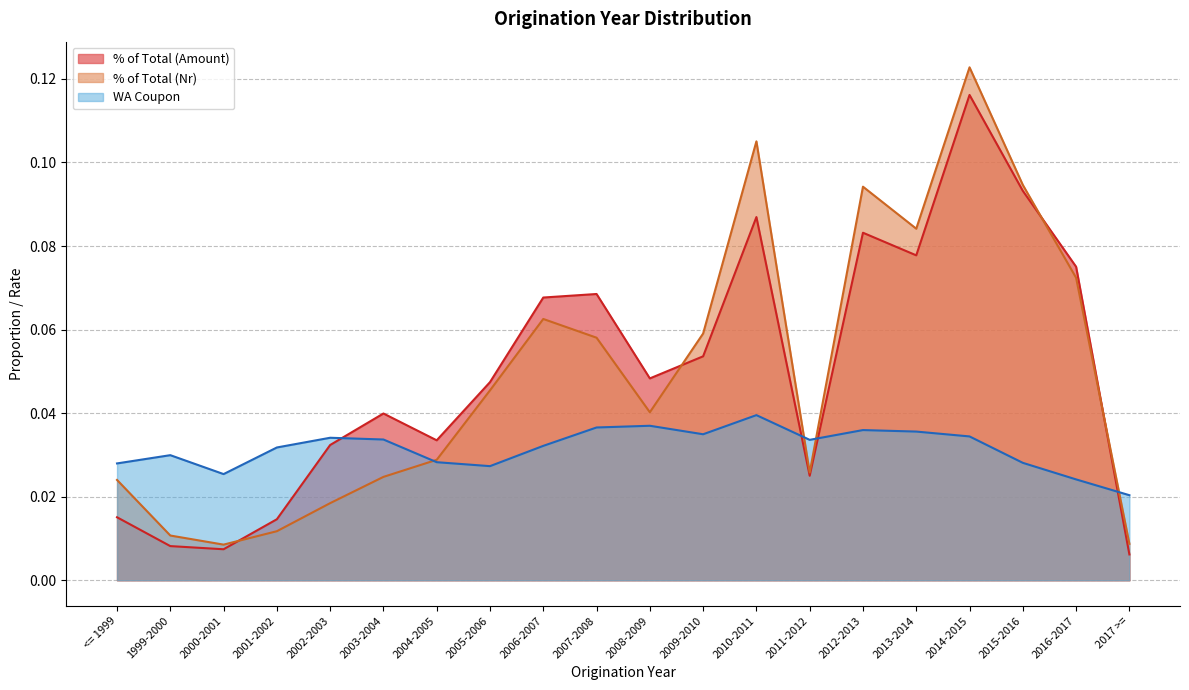

What is the label of the 4th point from the left?

2001-2002